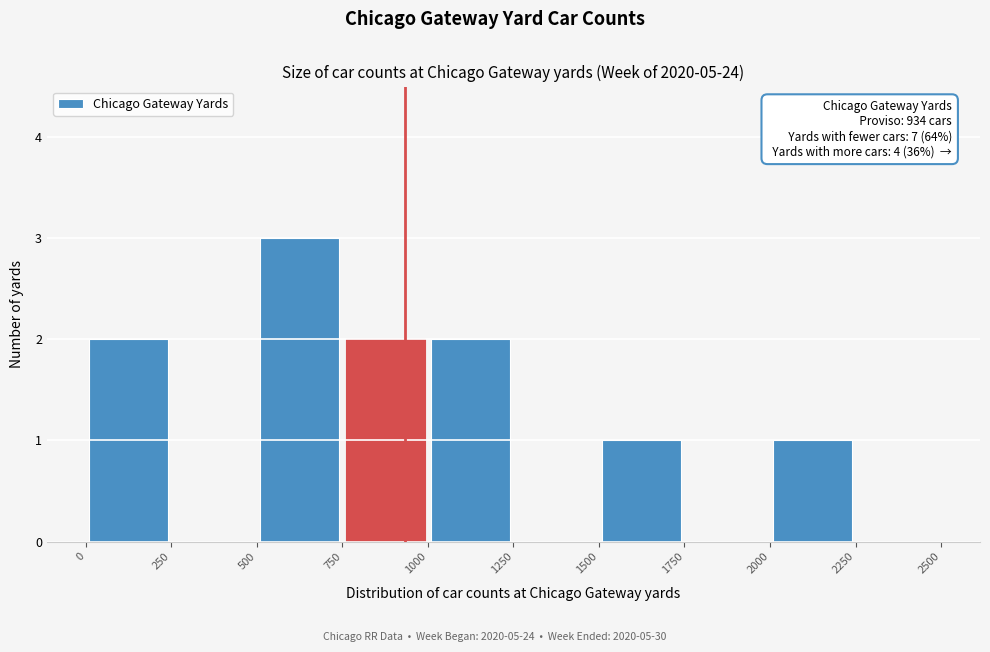

Which range on the x-axis has the tallest bar?

500 to 750